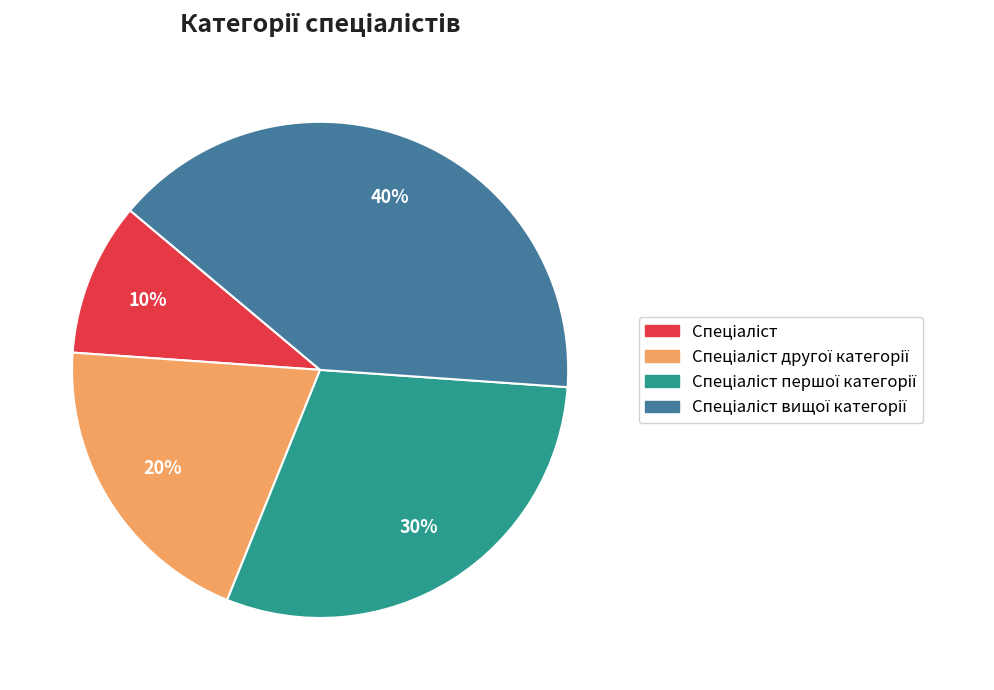

How many slices are in this pie chart?

4